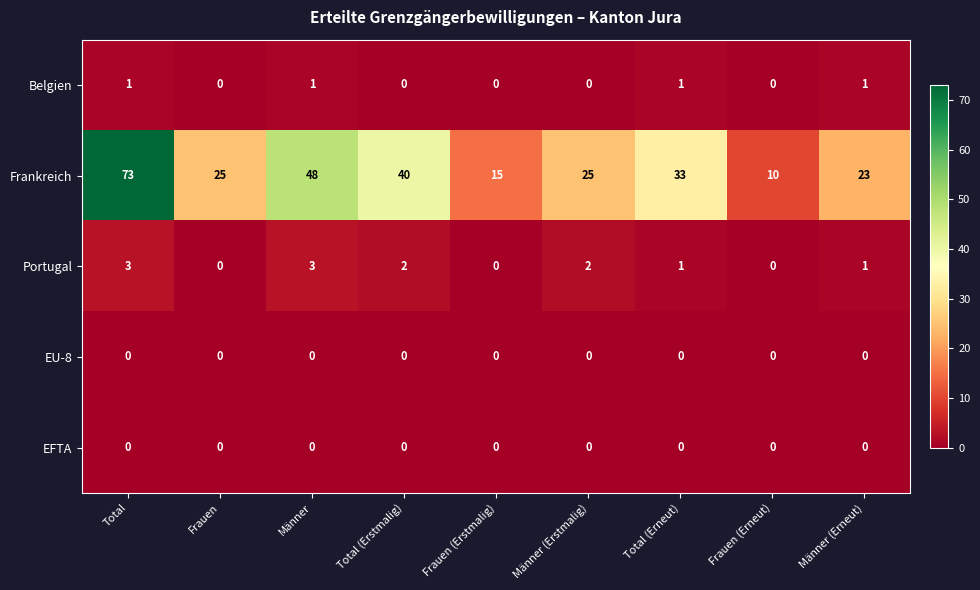

What is the greatest value displayed?

73